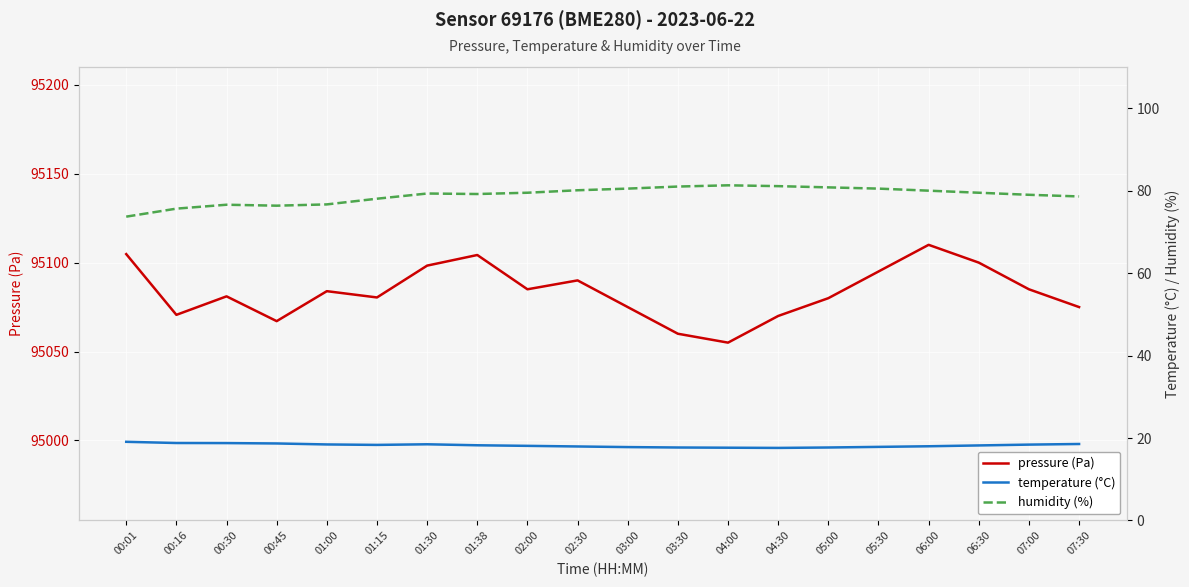

How many data points does each series have?

20